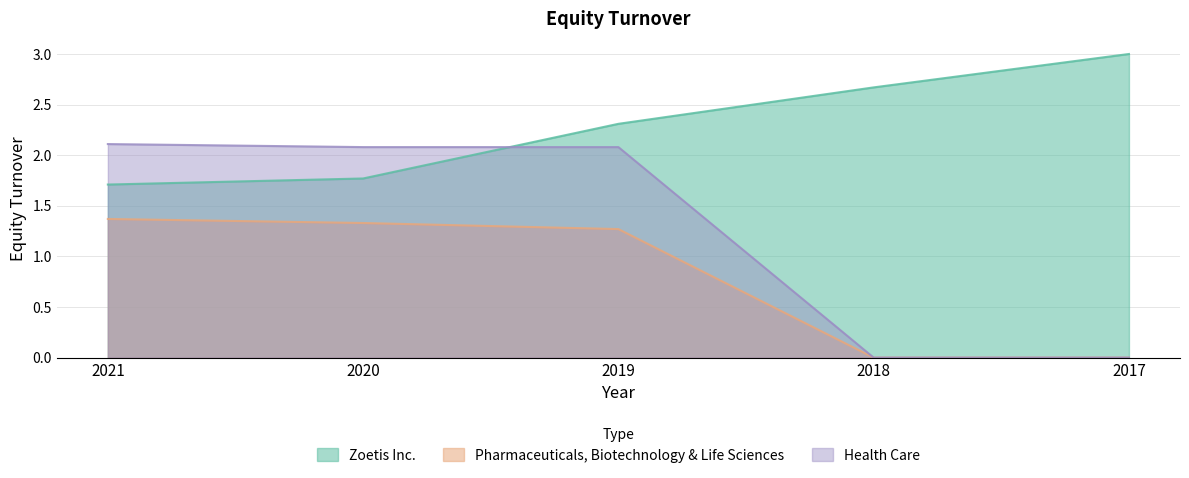

What is the total value across all series at 2020?

5.2